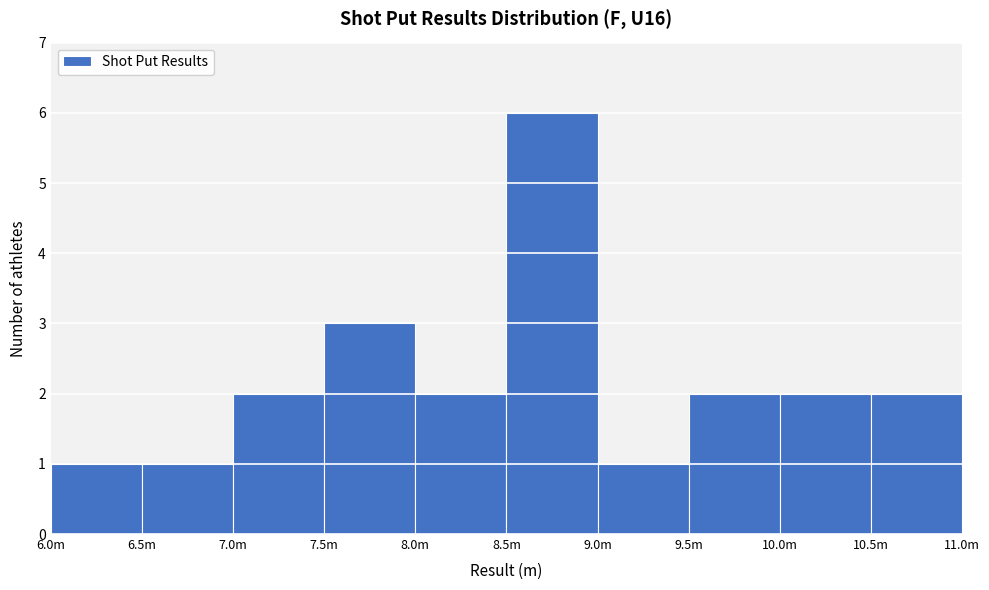

Reading left to right, extract all data points from this chart.

6.0m=1	6.5m=1	7.0m=2	7.5m=3	8.0m=2	8.5m=6	9.0m=1	9.5m=2	10.0m=2	10.5m=2